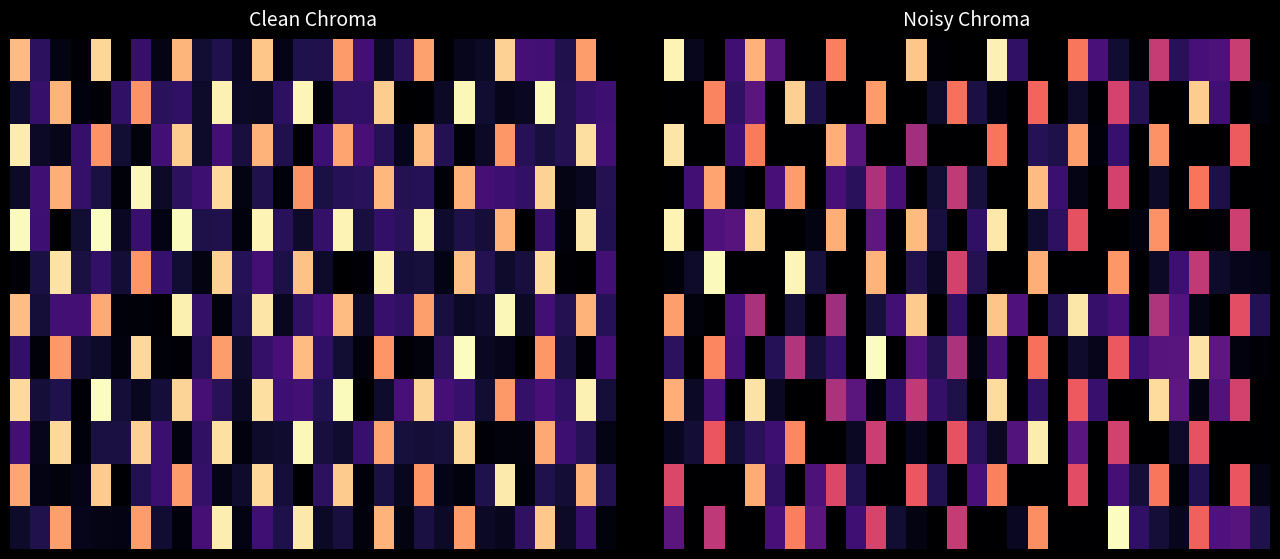

What is the total value across all series at 19?

4181.7